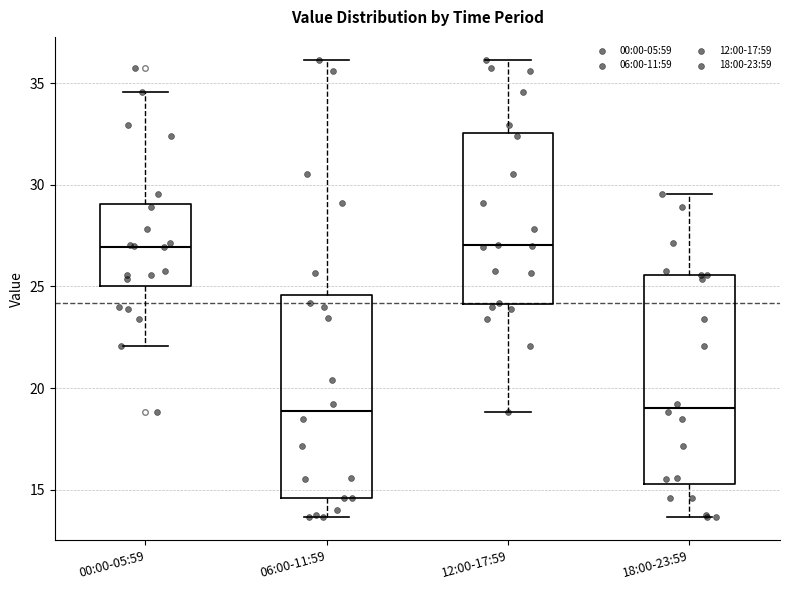

Reading left to right, transcribe this box plot: for each box, give where its median line is, the range the box spans, and where its two whiskers end, as read against the y-axis. The values are not printed on the chart, so give them approximately, as read against the axis.

00:00-05:59: median 27.0, box 25.0 to 29.0, whiskers 22.0 to 34.5
06:00-11:59: median 19.0, box 14.5 to 24.5, whiskers 13.5 to 36.0
12:00-17:59: median 27.0, box 24.0 to 32.5, whiskers 19.0 to 36.0
18:00-23:59: median 19.0, box 15.5 to 25.5, whiskers 13.5 to 29.5